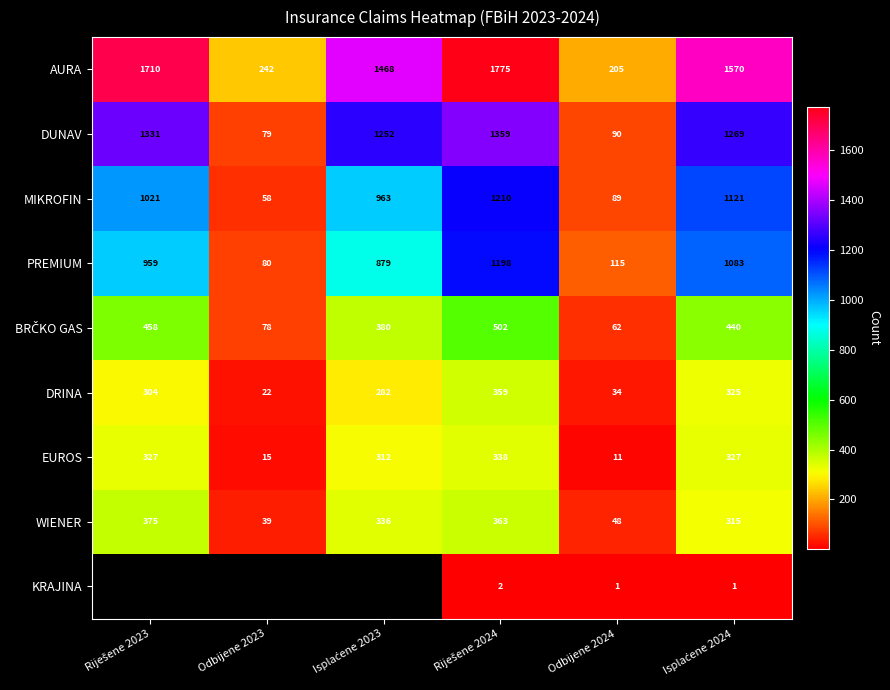

Is it true that EUROS equals 15 at Odbijene 2023?

True